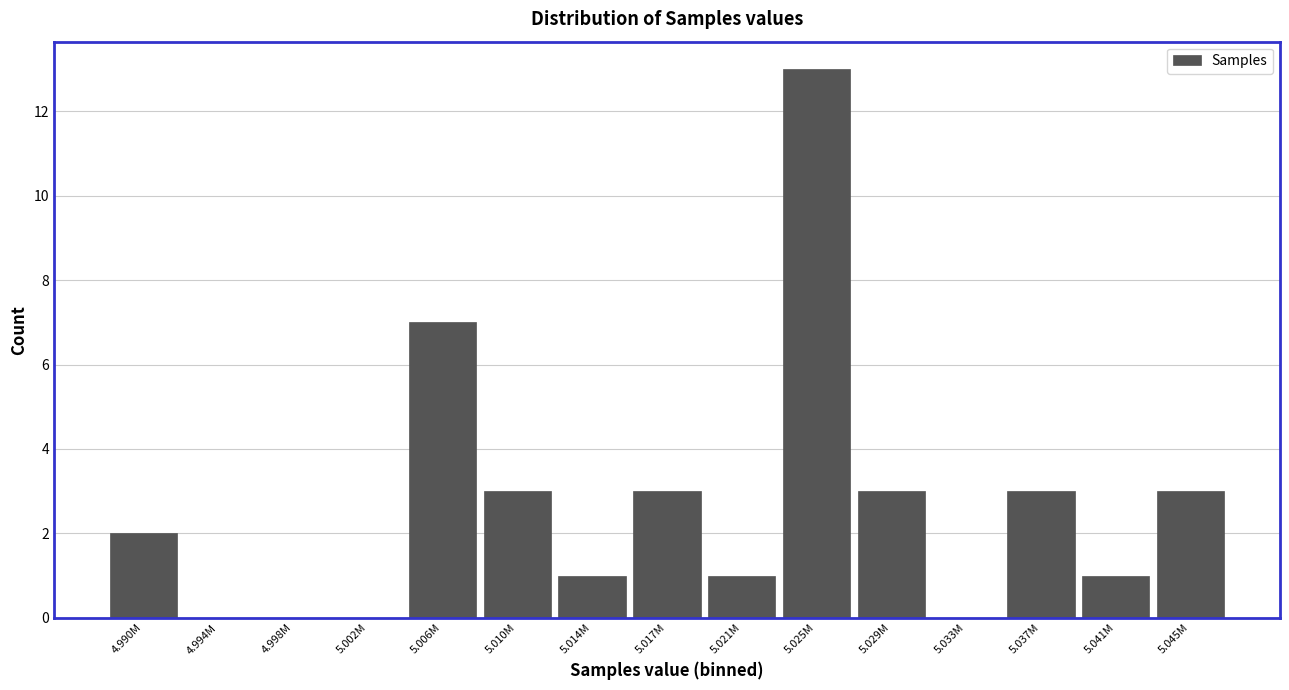

Reading left to right, transcribe all the data shown in this chart.

4.990M=2	4.994M=0	4.998M=0	5.002M=0	5.006M=7	5.010M=3	5.014M=1	5.017M=3	5.021M=1	5.025M=13	5.029M=3	5.033M=0	5.037M=3	5.041M=1	5.045M=3